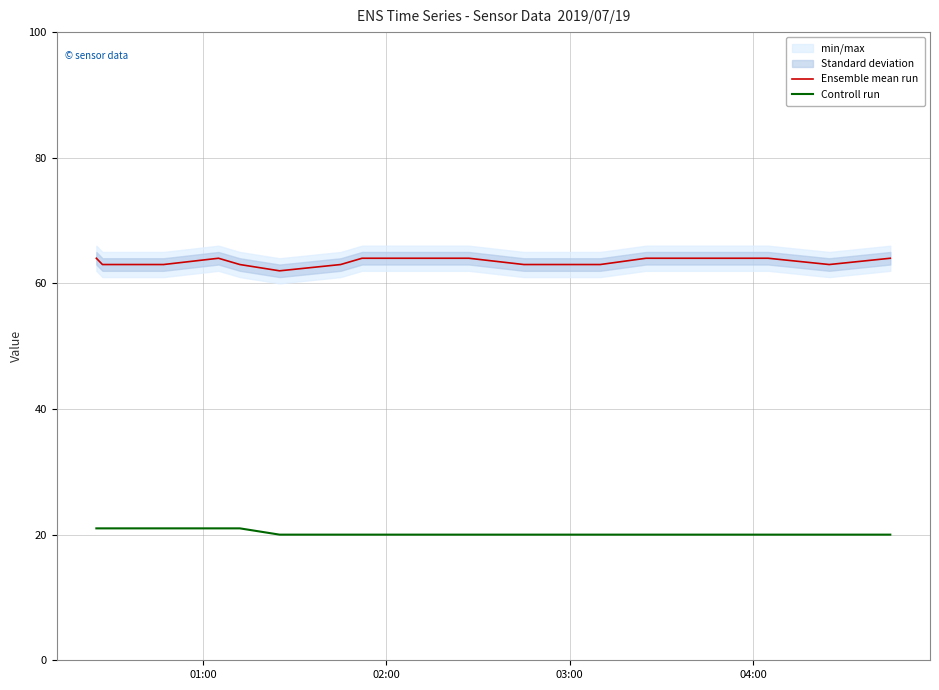

What is the average value of the Controll run series?

20